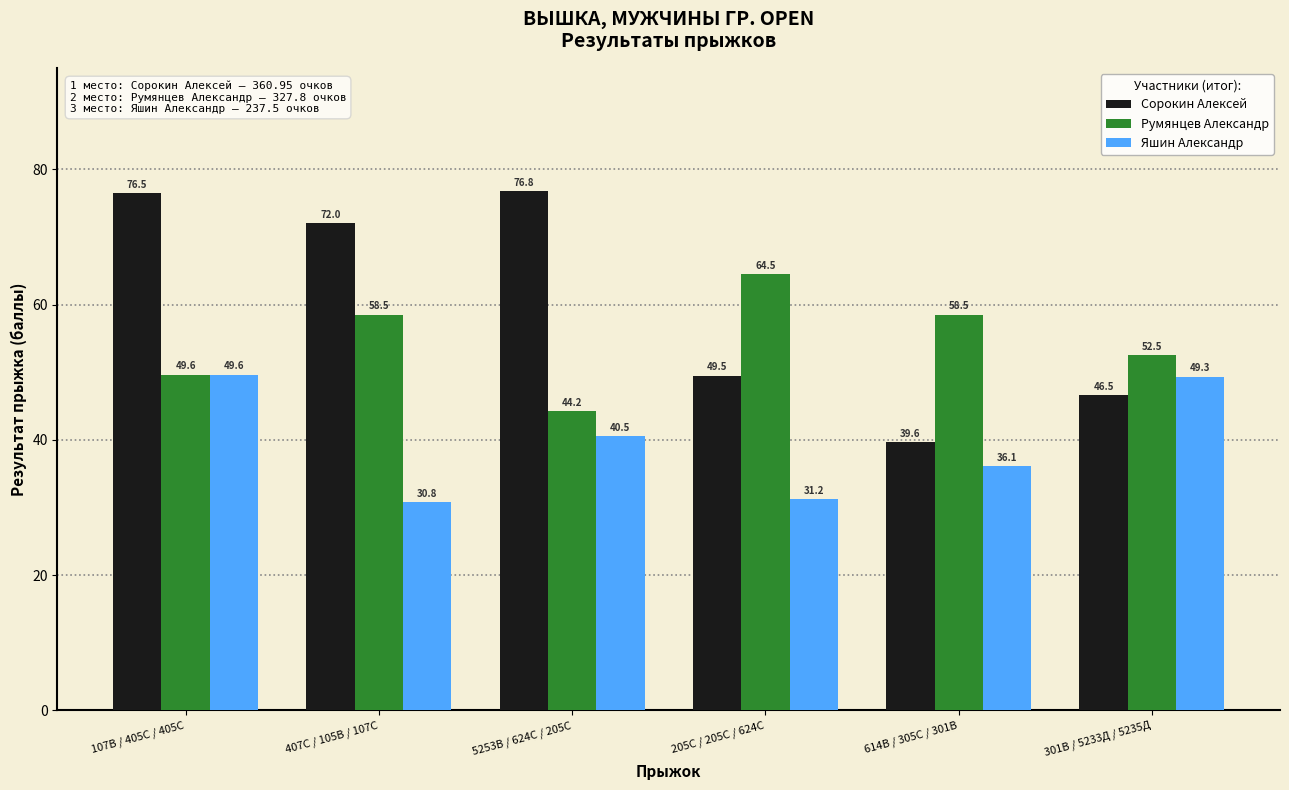

At which label is Румянцев Александр closest to 54?

301В / 5233Д / 5235Д